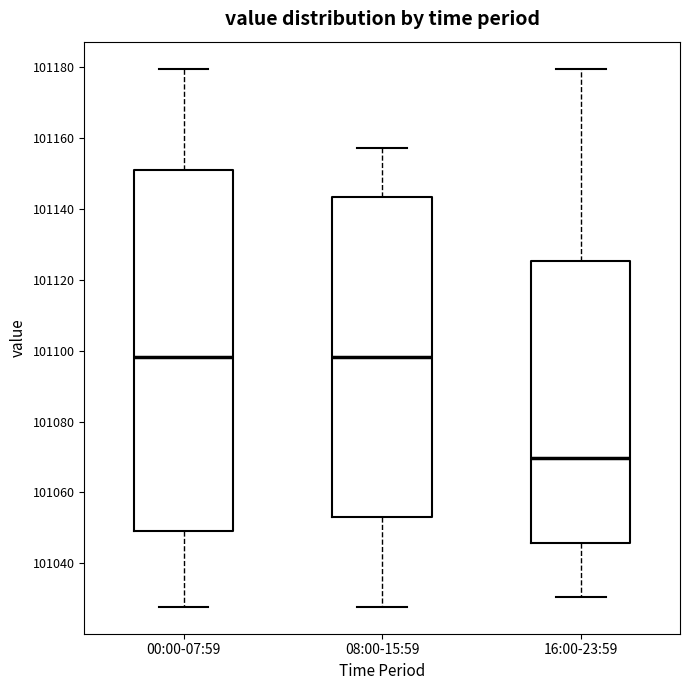

Where does the lower whisker of the box for 00:00-07:59 end on the y-axis? The values are not printed on the chart, so give them approximately, as read against the axis.

101028